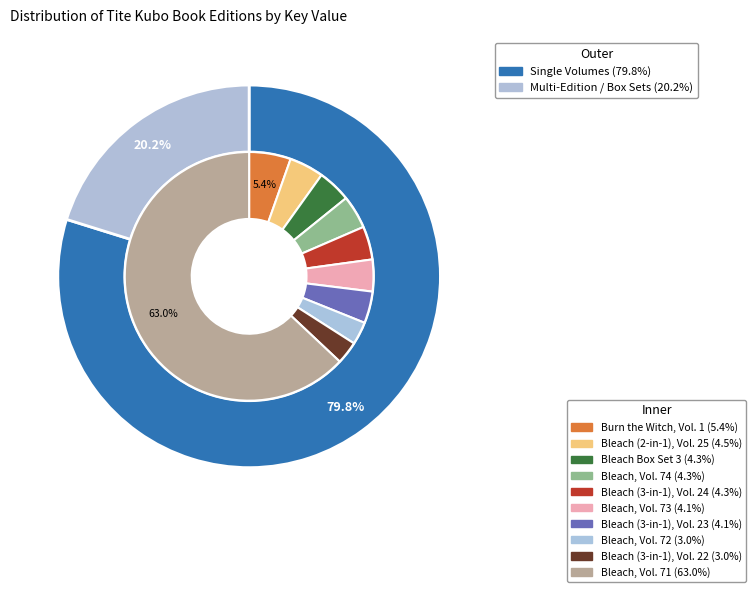

What is the smallest slice in the pie chart?

Bleach (3-in-1 Edition), Vol. 22